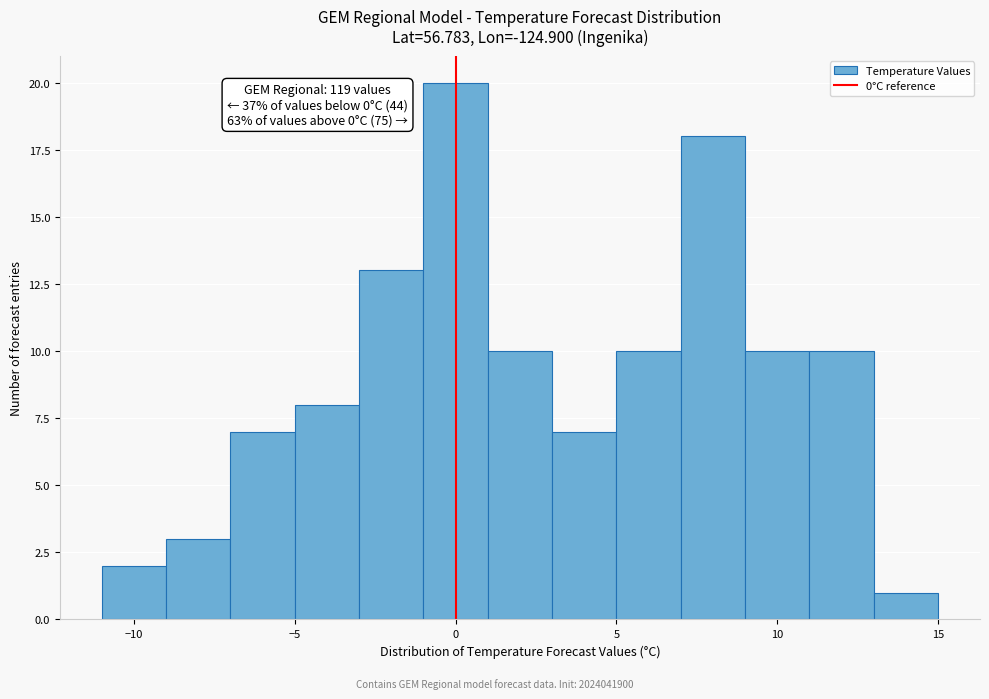

Which range on the x-axis has the tallest bar?

-1 to 1